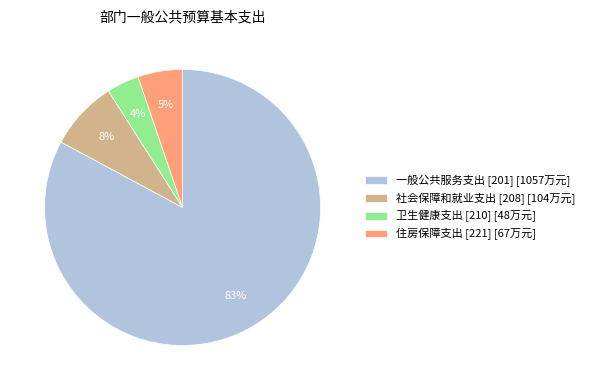

What percentage is the 住房保障支出 [221] slice, to the nearest percent?

5%